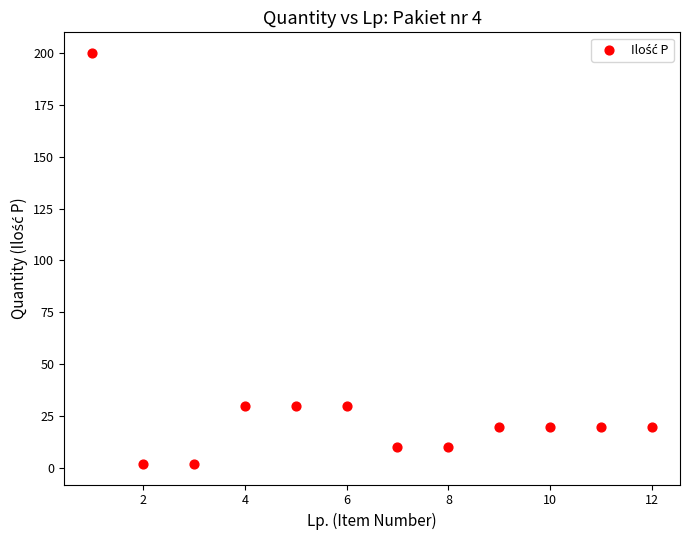

What is the average Y value?

33